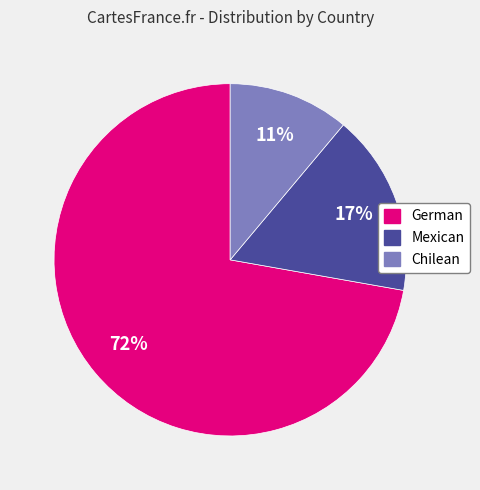

Which slice is the smallest?

Chilean